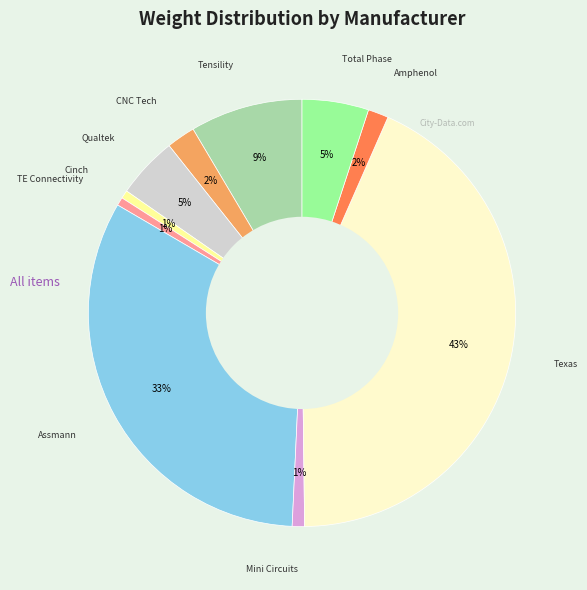

To the nearest percent, what is the average slice percentage?

10%